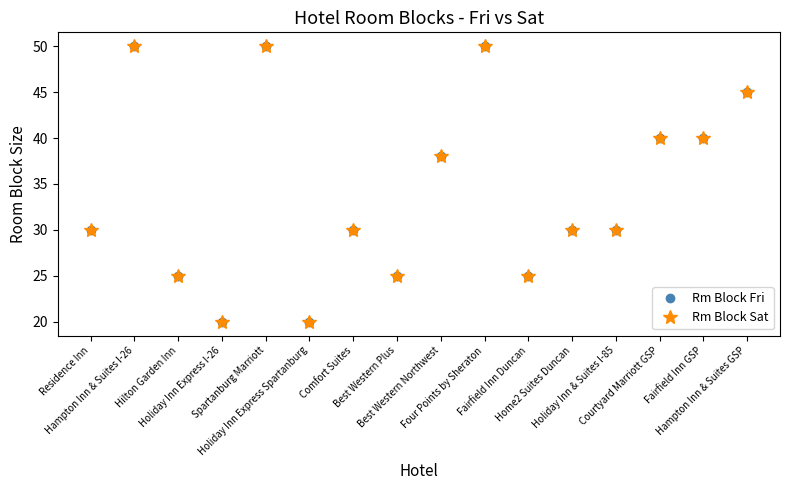

Rank the categories by Rm Block Fri value from highest to lowest.

Hampton Inn & Suites I-26, Spartanburg Marriott, Four Points by Sheraton, Hampton Inn & Suites GSP, Courtyard Marriott GSP, Fairfield Inn GSP, Best Western Northwest, Residence Inn, Comfort Suites, Home2 Suites Duncan, Holiday Inn & Suites I-85, Hilton Garden Inn, Best Western Plus, Fairfield Inn Duncan, Holiday Inn Express I-26, Holiday Inn Express Spartanburg